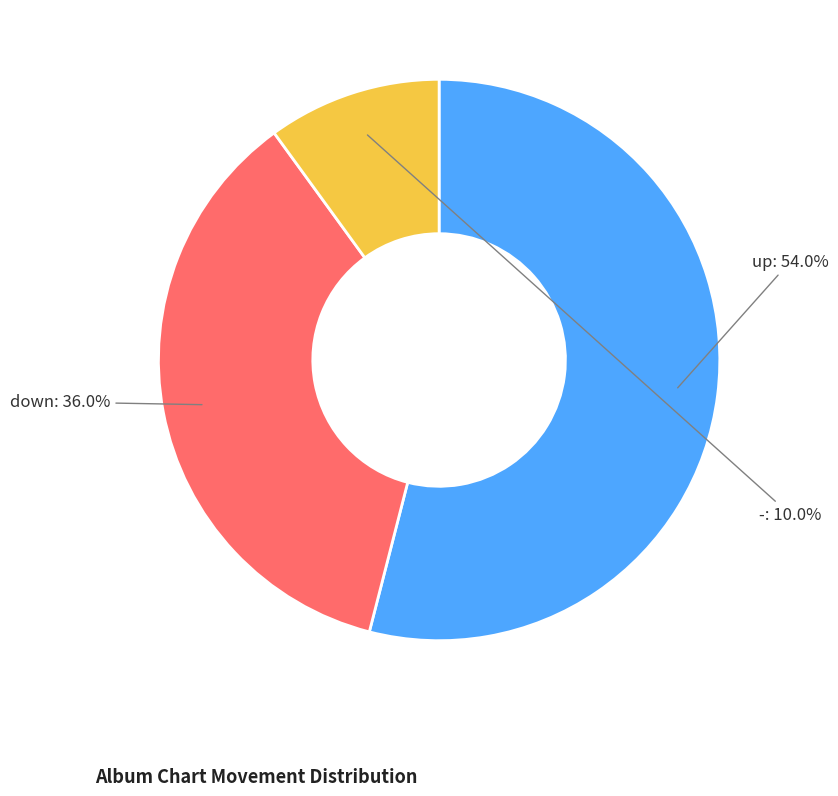

Between down and -, which is larger?

down